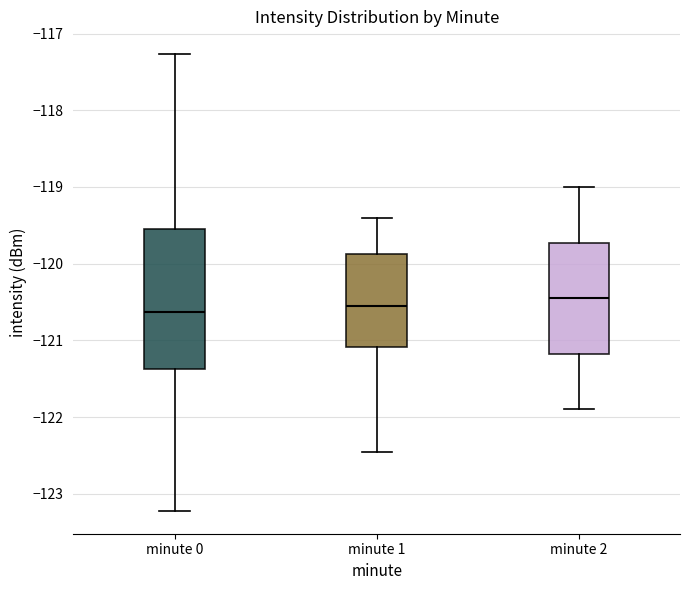

Which box is the tallest, from its lower edge to its upper edge?

minute 0